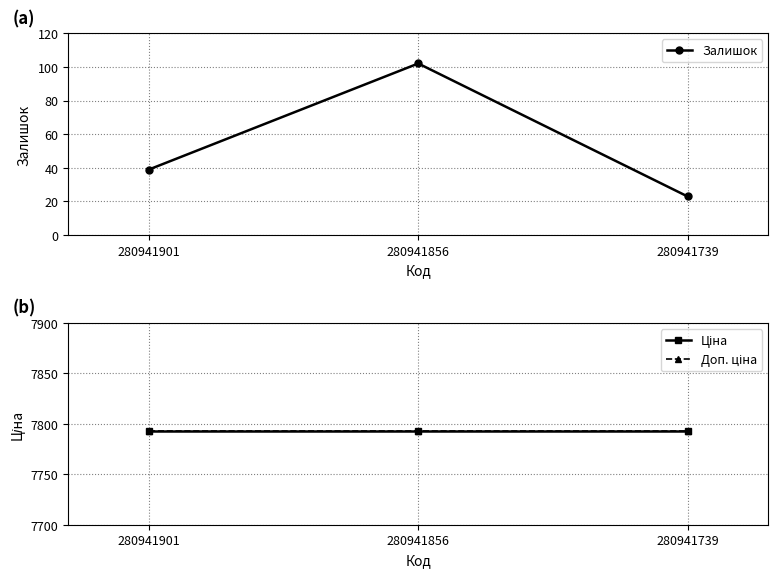

Is the value of Залишок at 280941901 greater than the value of Ціна at 280941739?

No